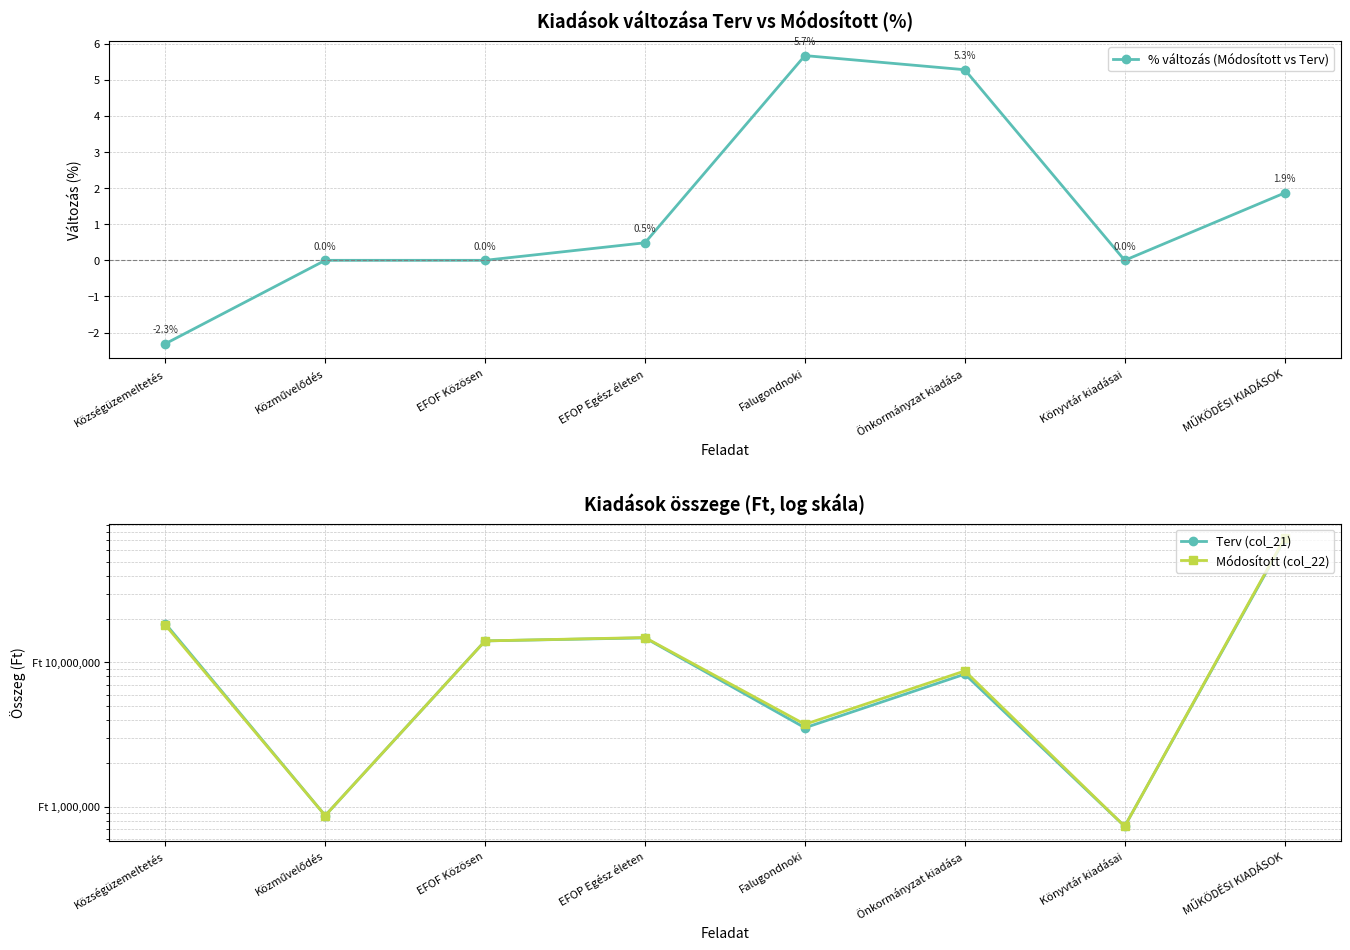

Where does the Terv (col_21) series first go above 14110000?

Községüzemeltetés